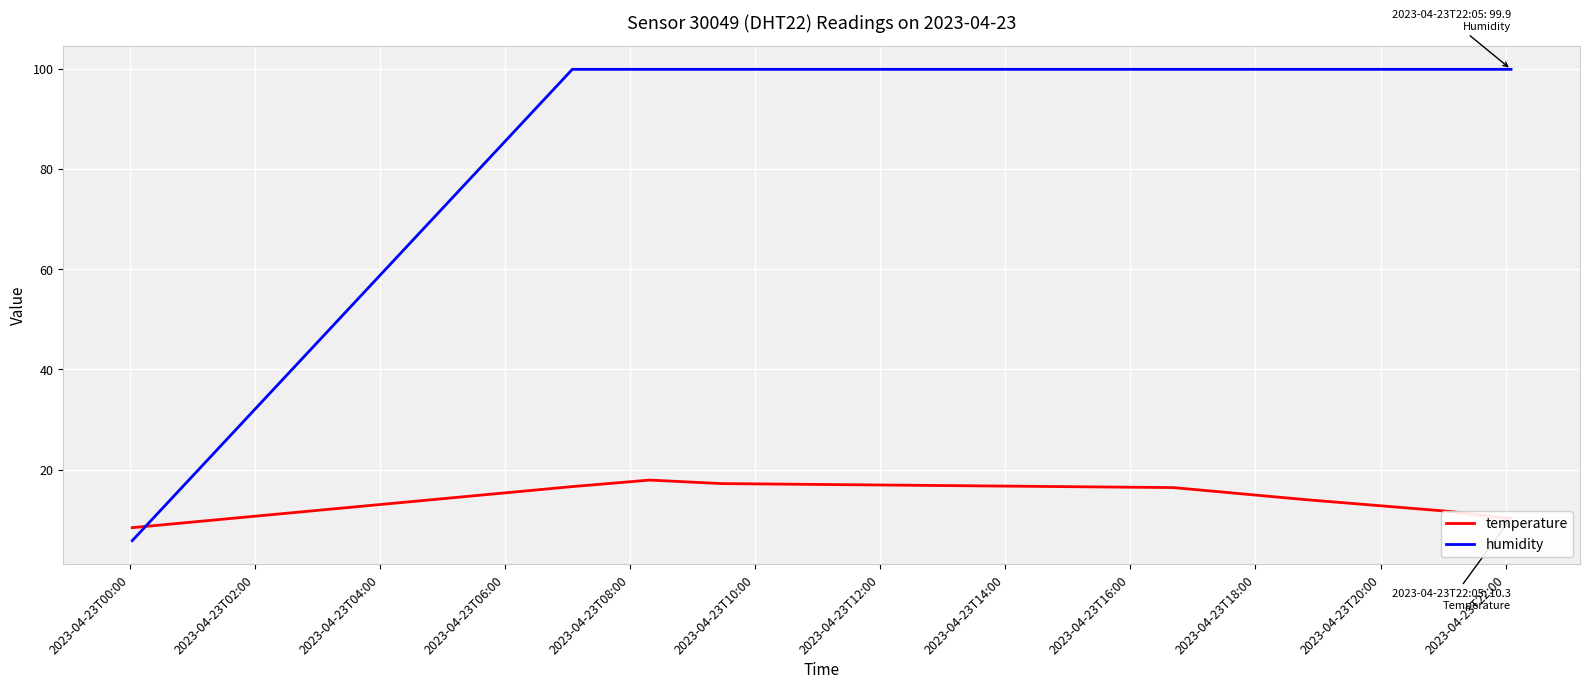

Which series has the largest range (max minus min)?

humidity